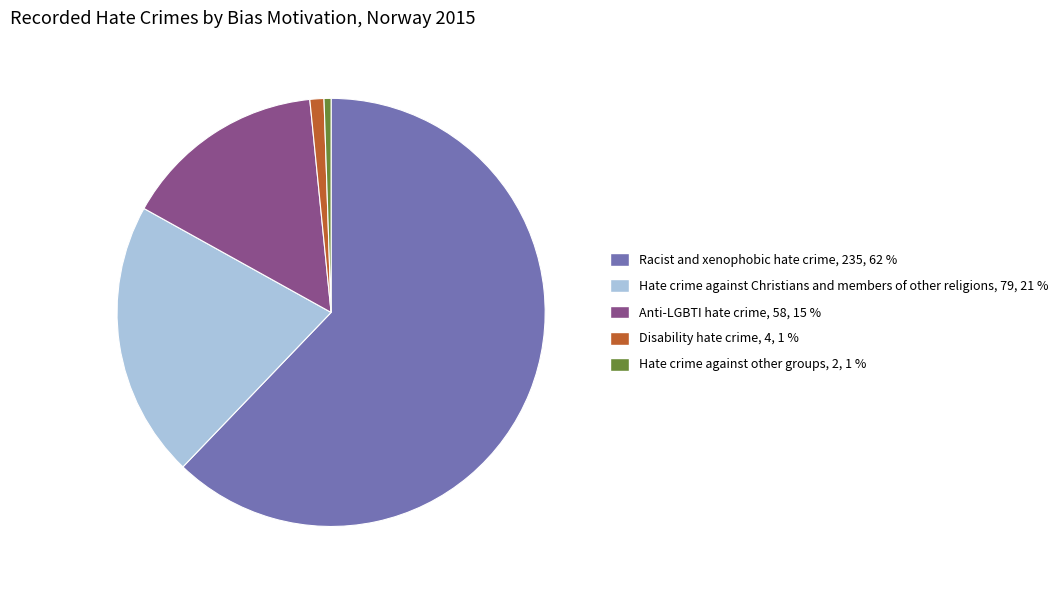

Count the number of slices in the pie.

5